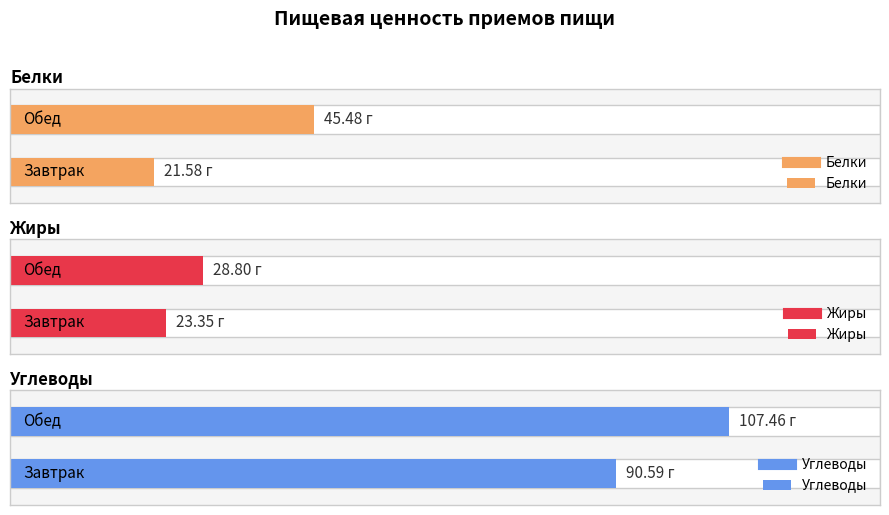

How many bars are there in total?

6